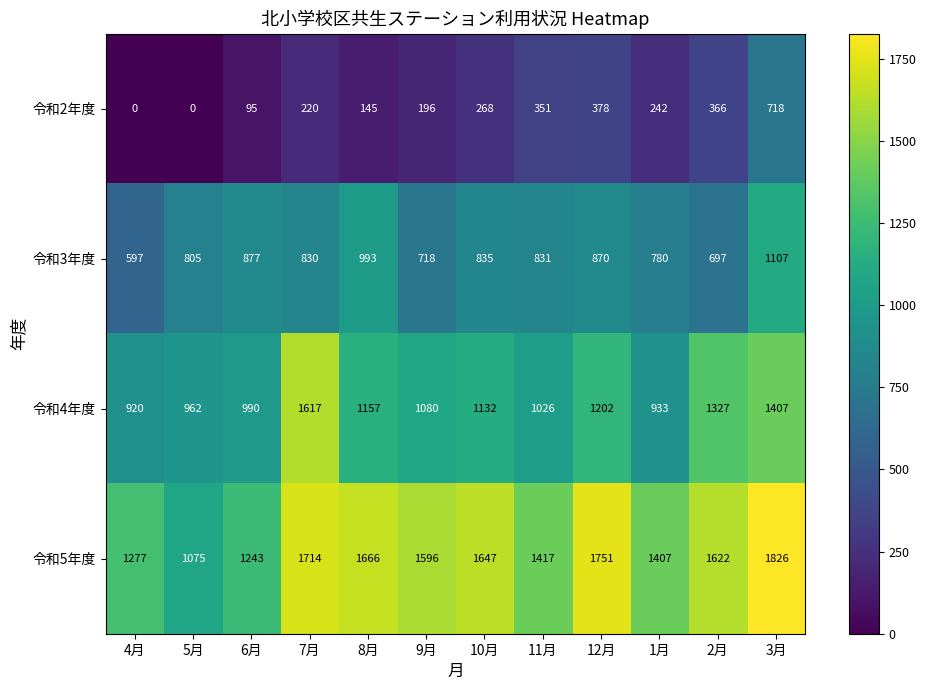

What is the difference between the second highest and second lowest values in the 令和3年度 series?

296